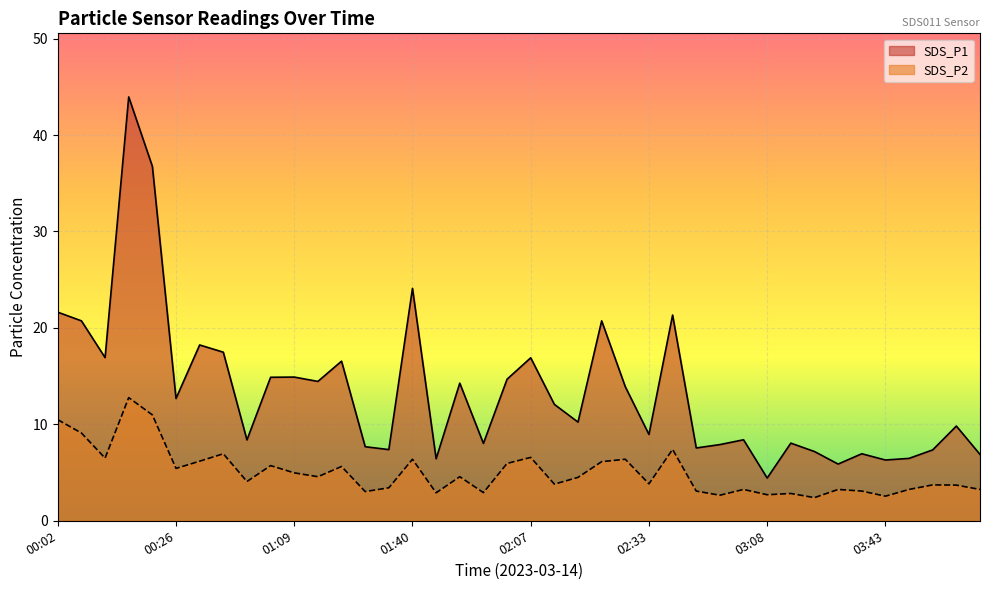

Where does the SDS_P1 series first go above 12?

00:02